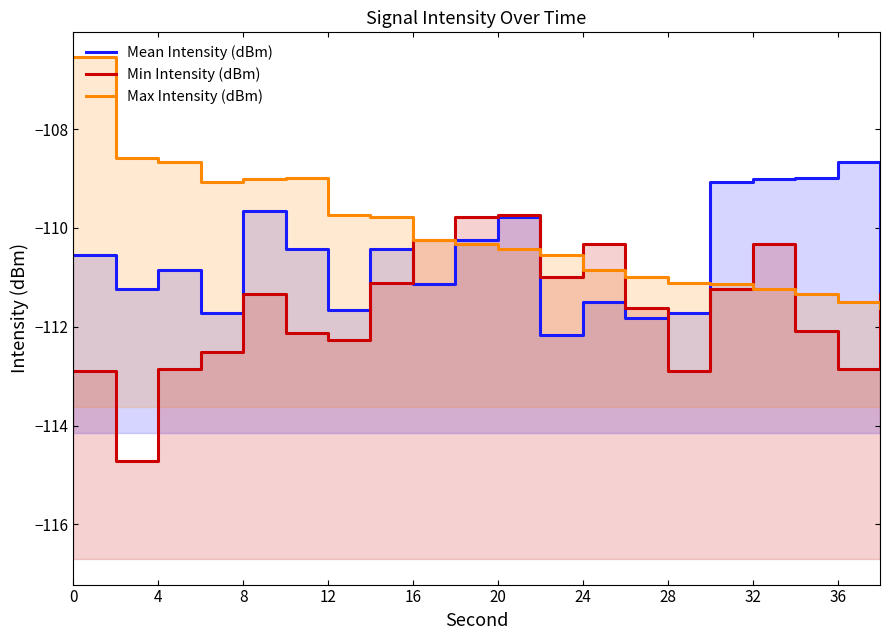

Which series has the widest spread of values?

Max Intensity (dBm)